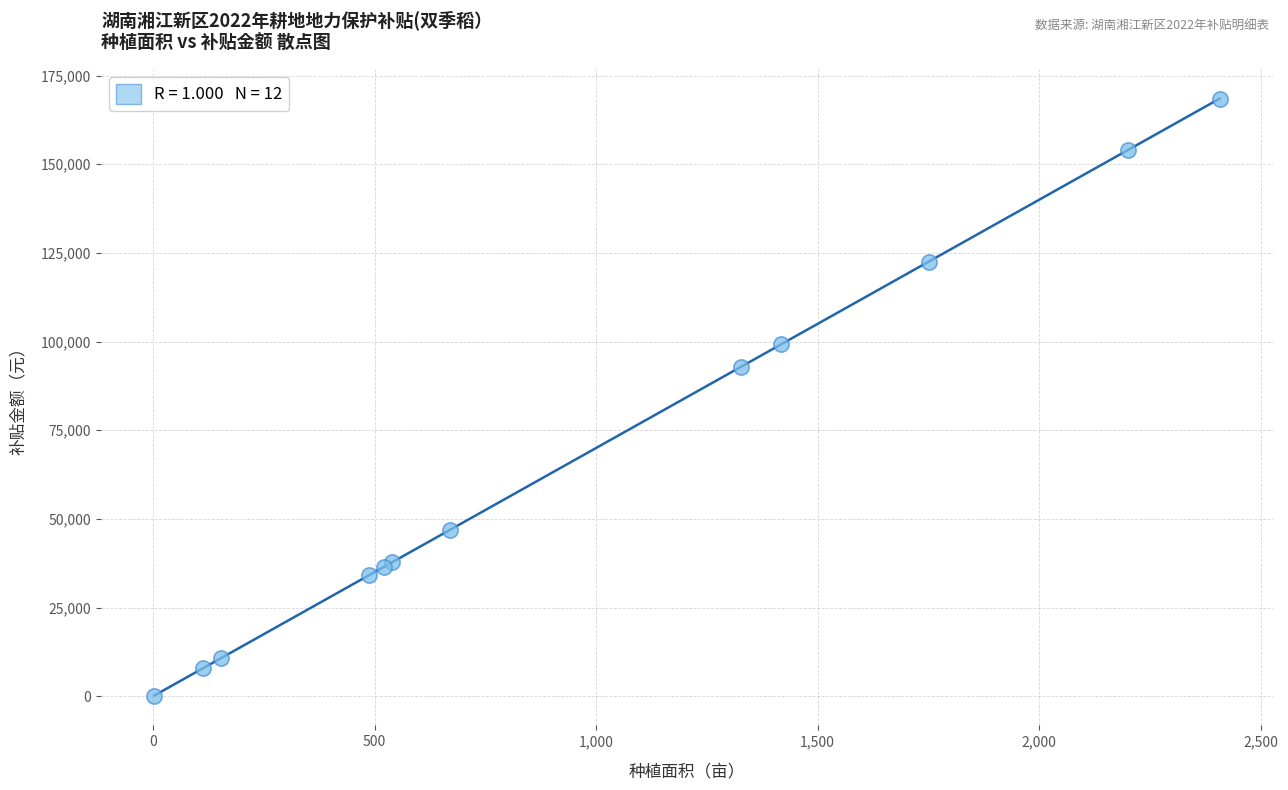

What Y value in the scatter plot is closest to 84359?

92825.6